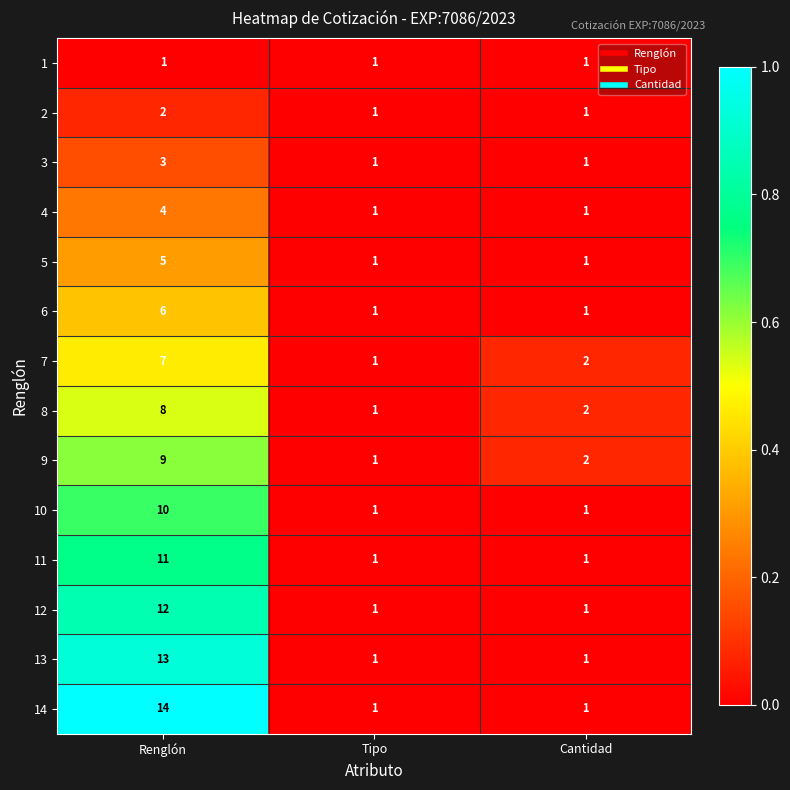

At which category is the sum across all series the highest?

Renglón